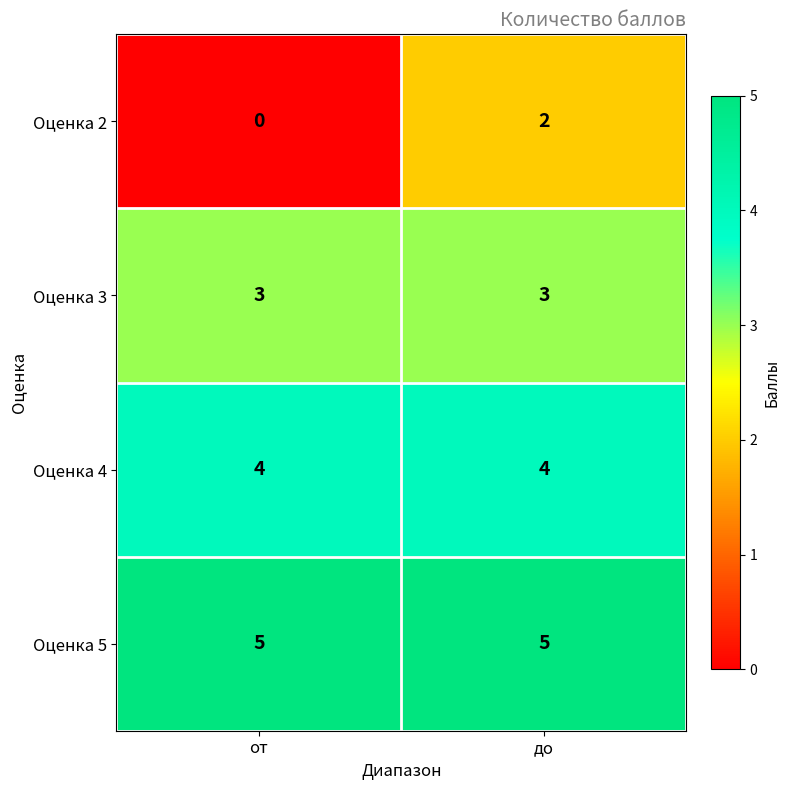

What is the sum of the Оценка 5 values at до and от?

10